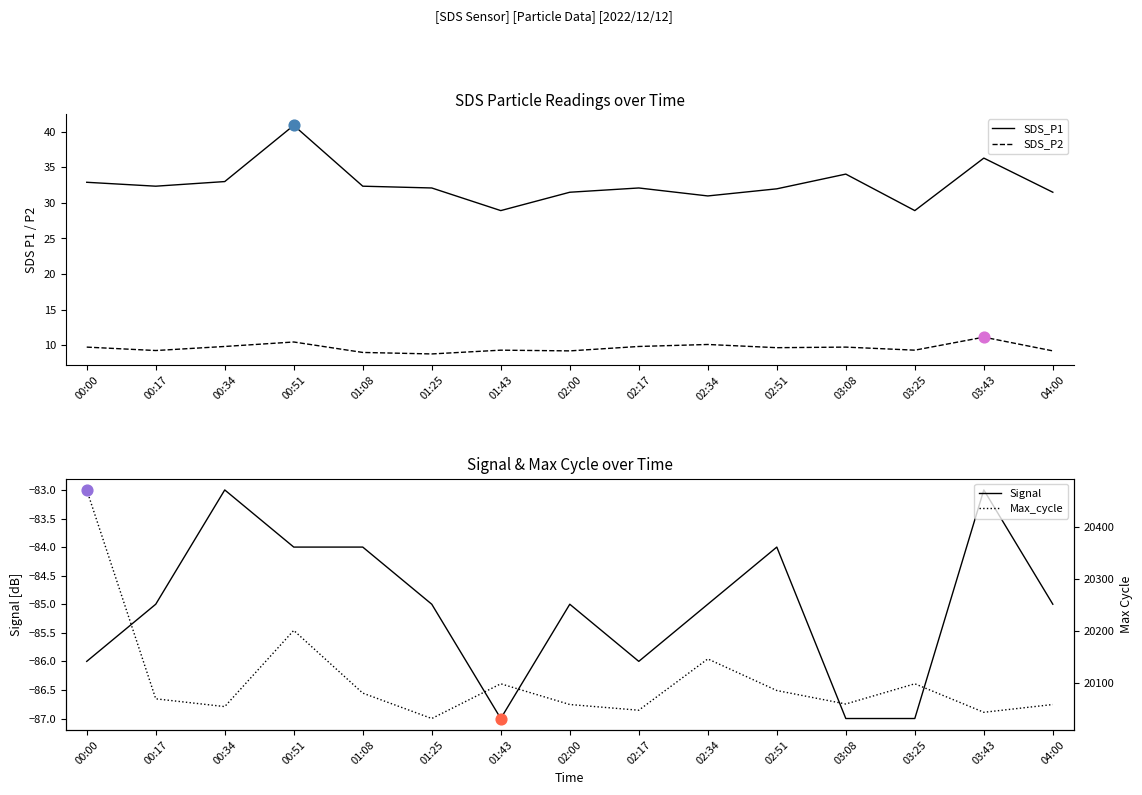

What are all the series names shown in the legend?

SDS_P1, SDS_P2, Signal, Max_cycle